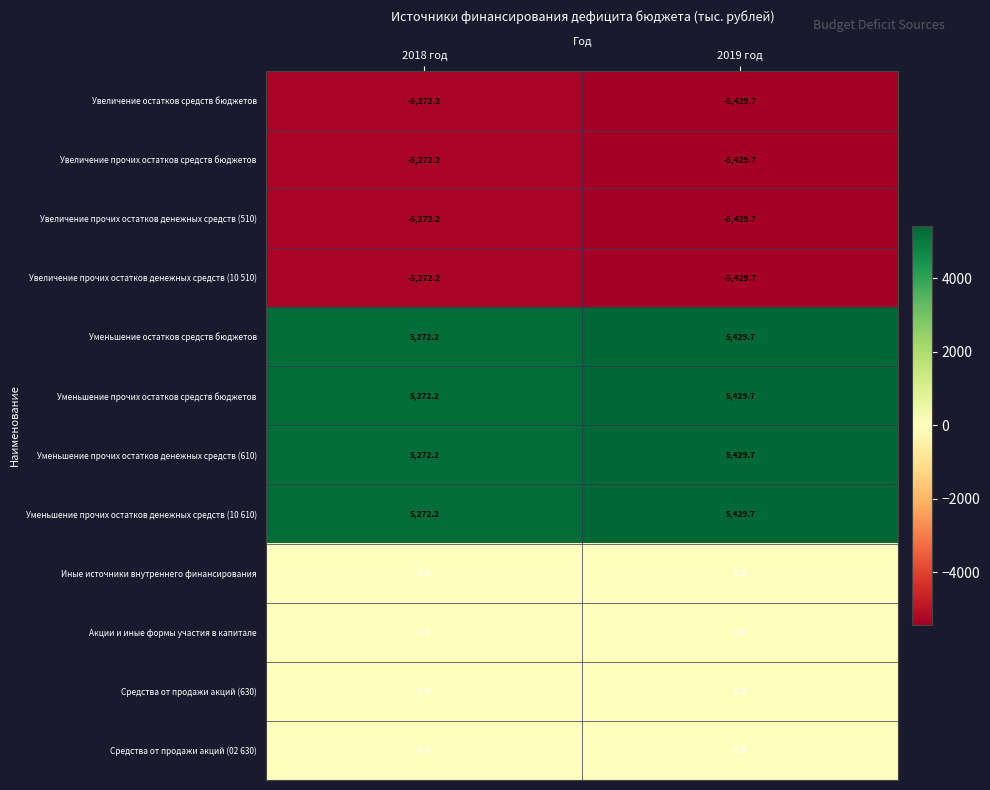

What is the difference between the maximum and minimum values in the Увеличение прочих остатков денежных средств (10 510) series?

157.5